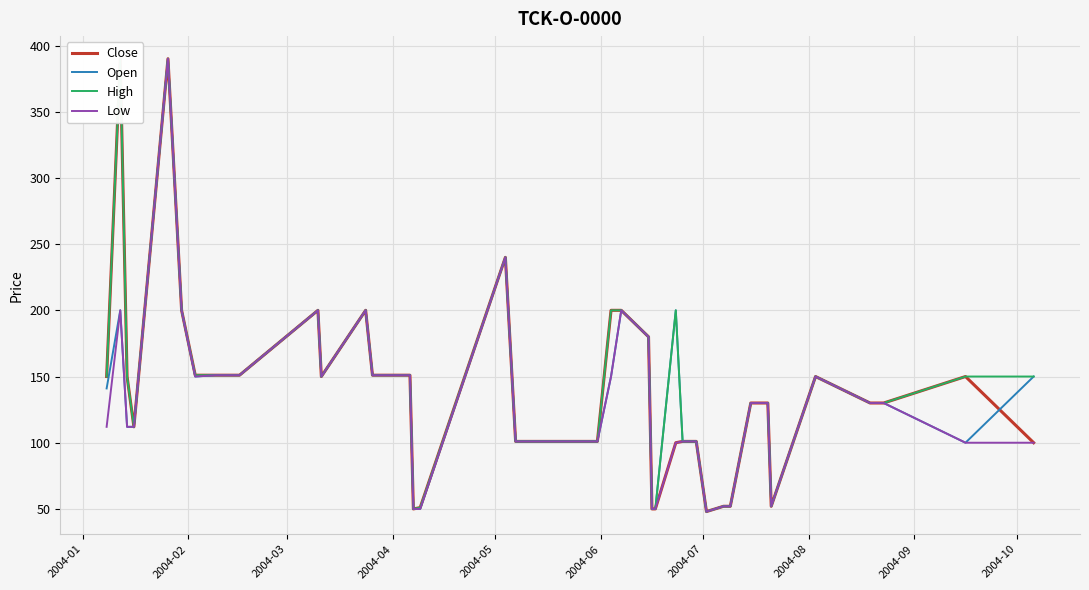

What is the average value of the Low series?

132